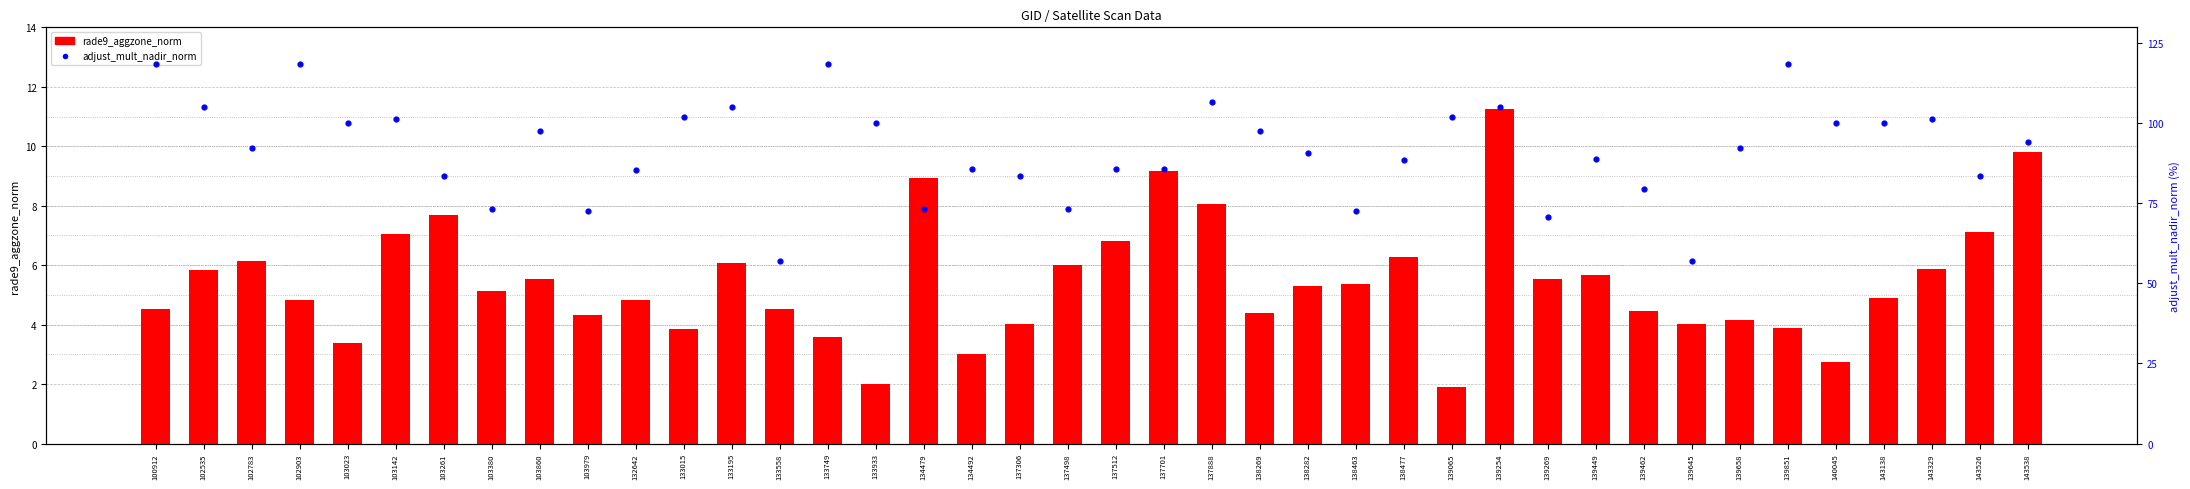

Which series has the largest Y range (max minus min)?

adjust_mult_nadir_norm